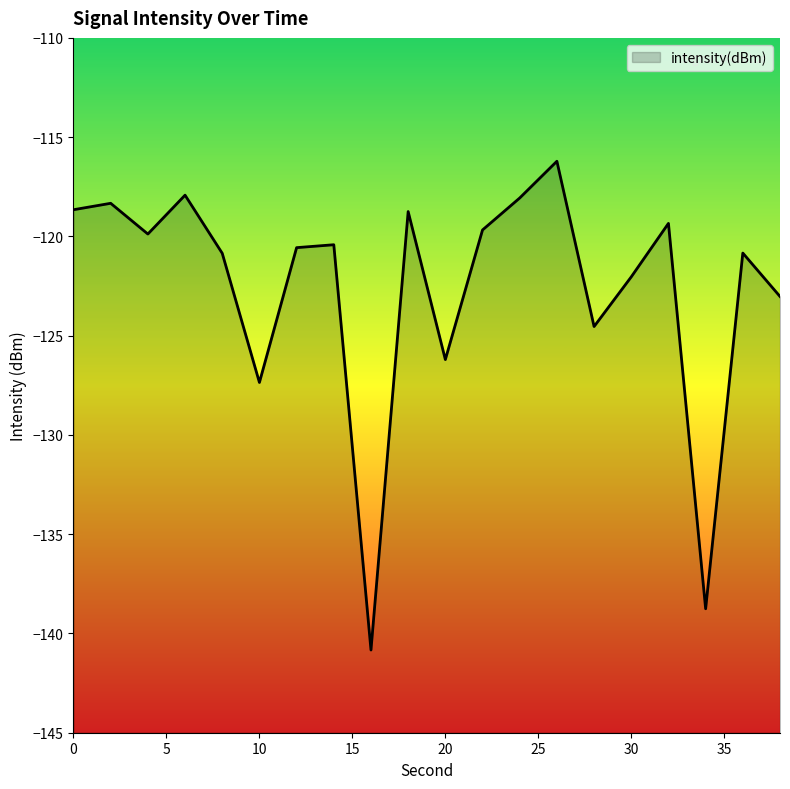

Is it true that the value at 10 is -42.5?

False